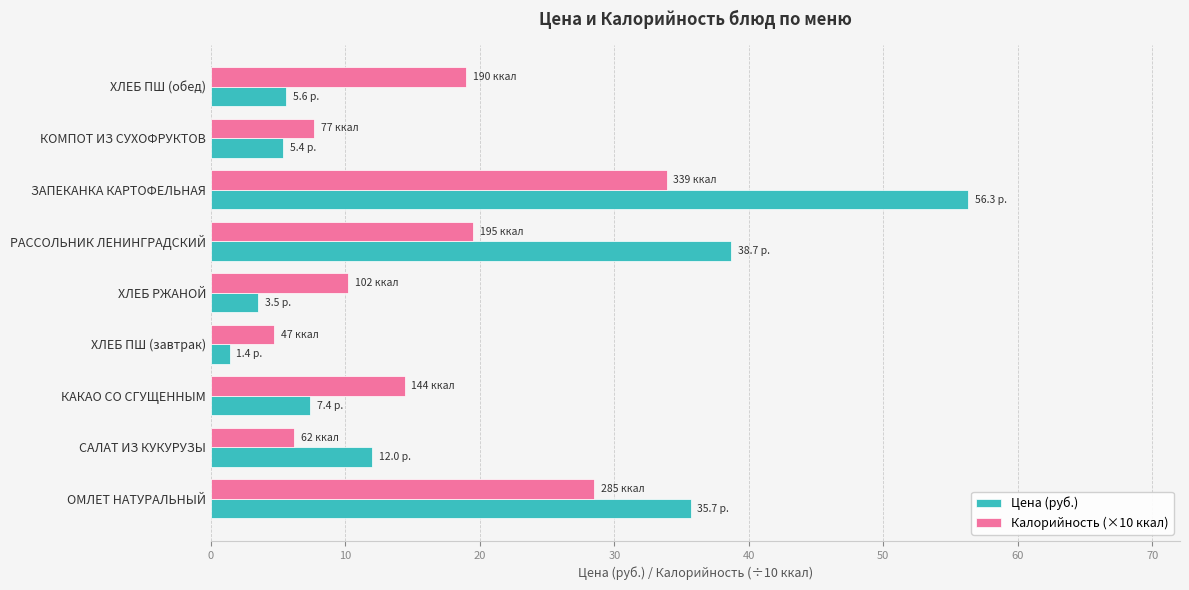

What is the difference between the Цена (руб.) values at РАССОЛЬНИК ЛЕНИНГРАДСКИЙ and ХЛЕБ РЖАНОЙ?

35.2